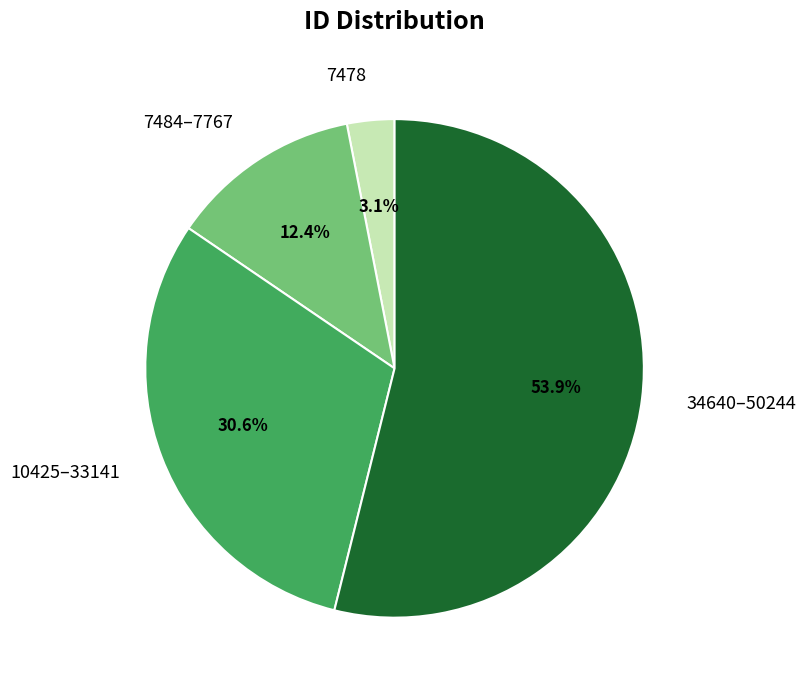

Which category has the biggest portion of the pie?

34640–50244